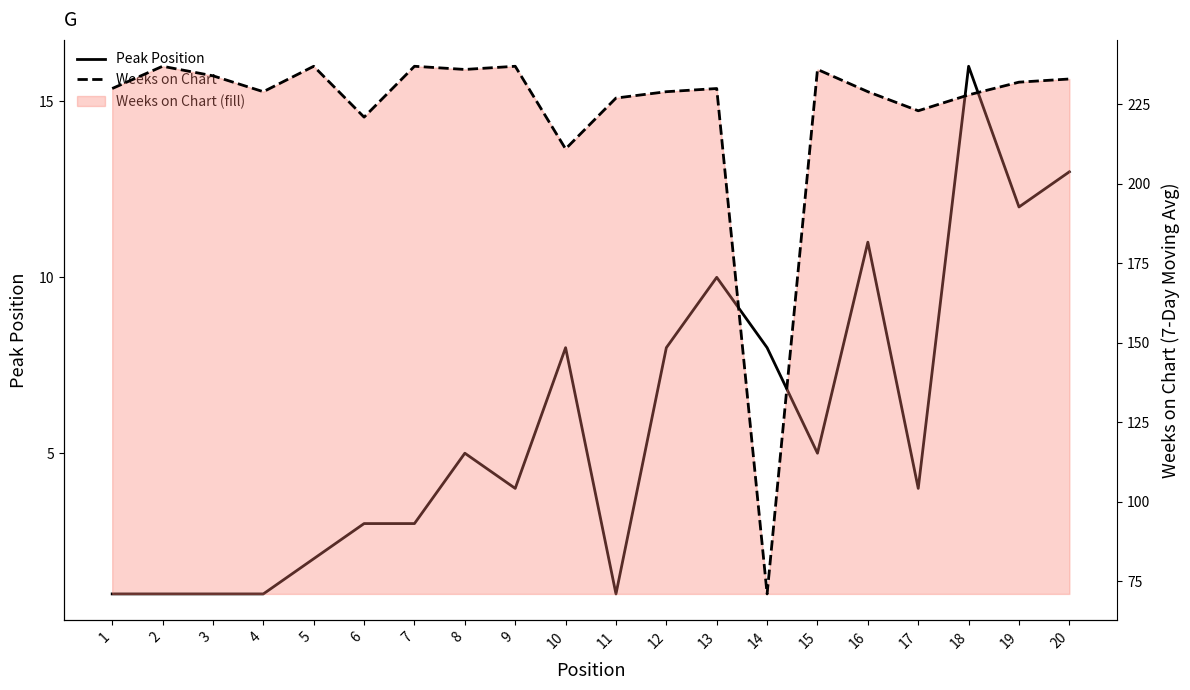

Does the chart have visible grid lines?

No